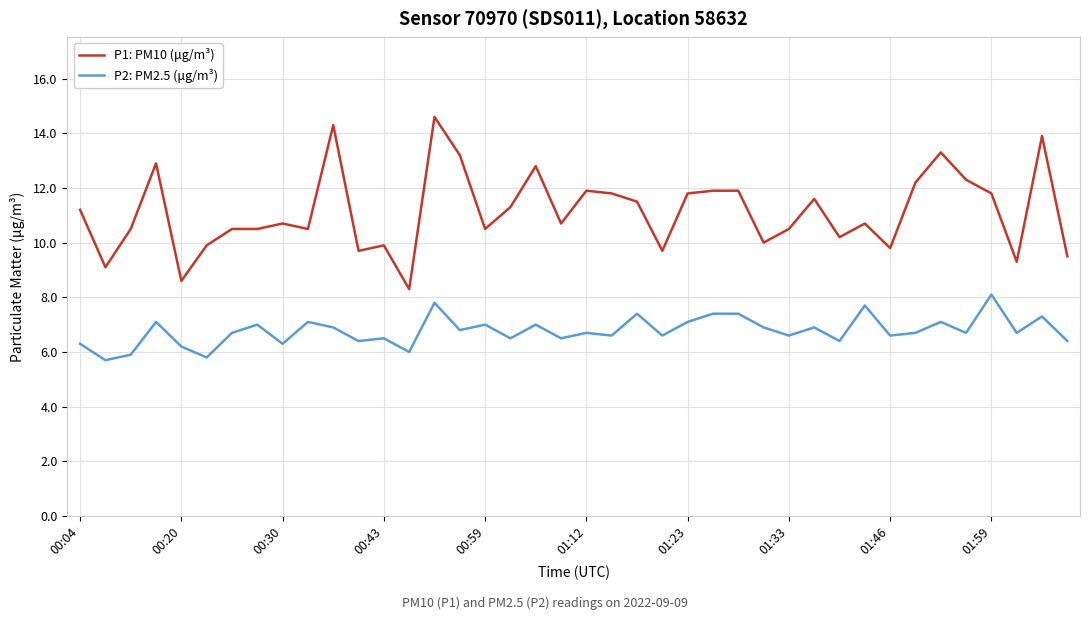

At how many categories does at least one series exceed 6?

40